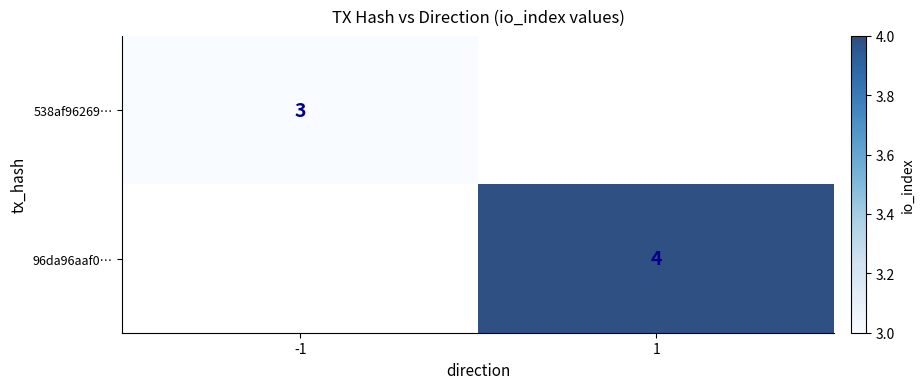

The 96da96aaf0… series shows 6 at 1. True or false?

False